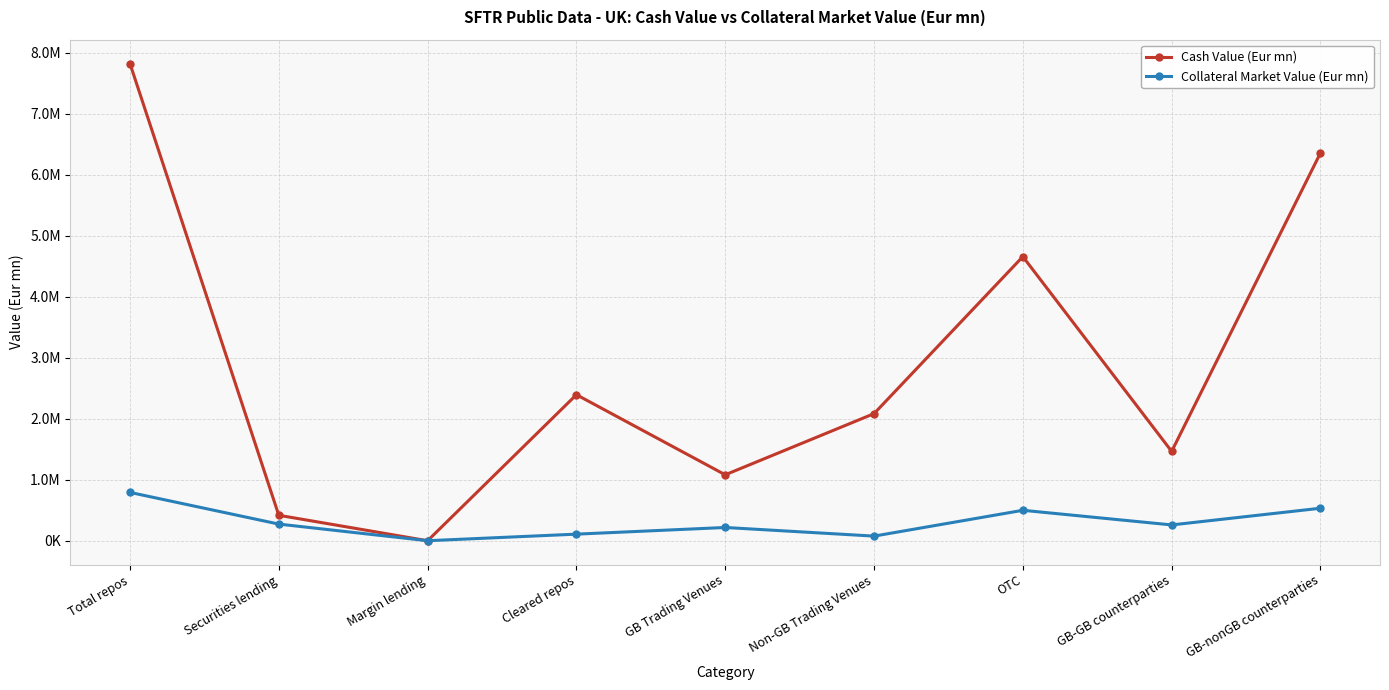

What is the average value of the Cash Value (Eur mn) series?

2919221.5